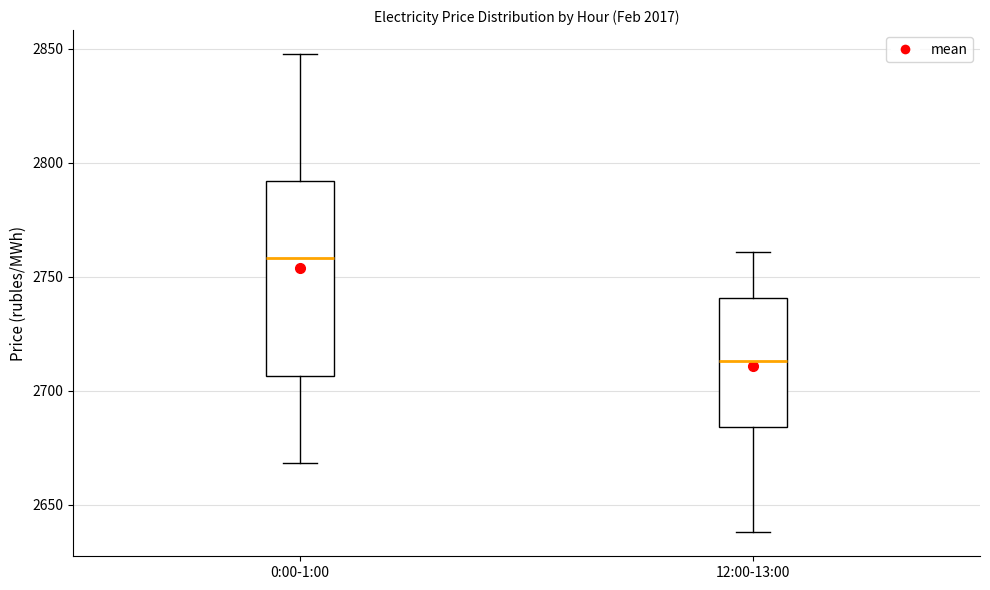

Which box's median line is the lowest?

12:00-13:00